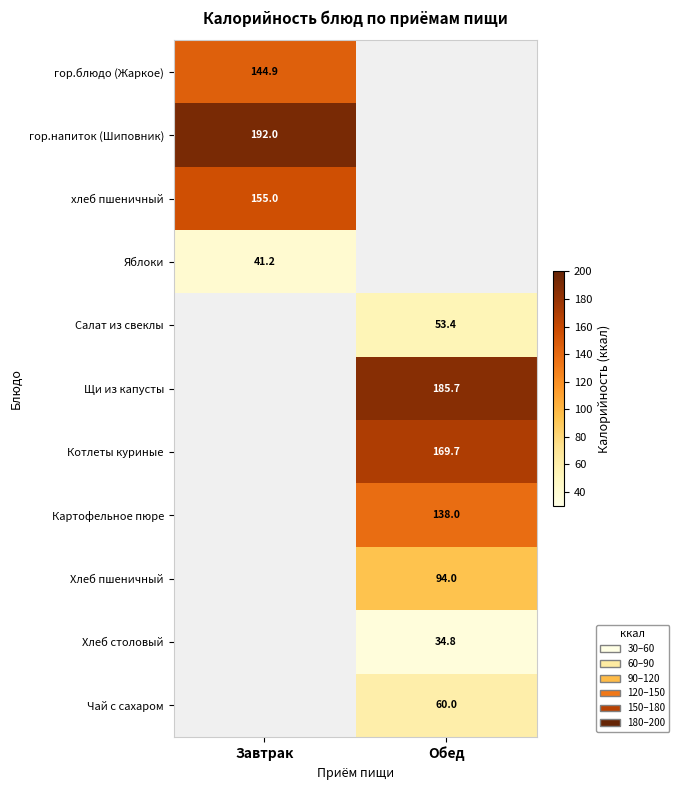

Is the value of Яблоки at Завтрак greater than the value of хлеб пшеничный at Завтрак?

No